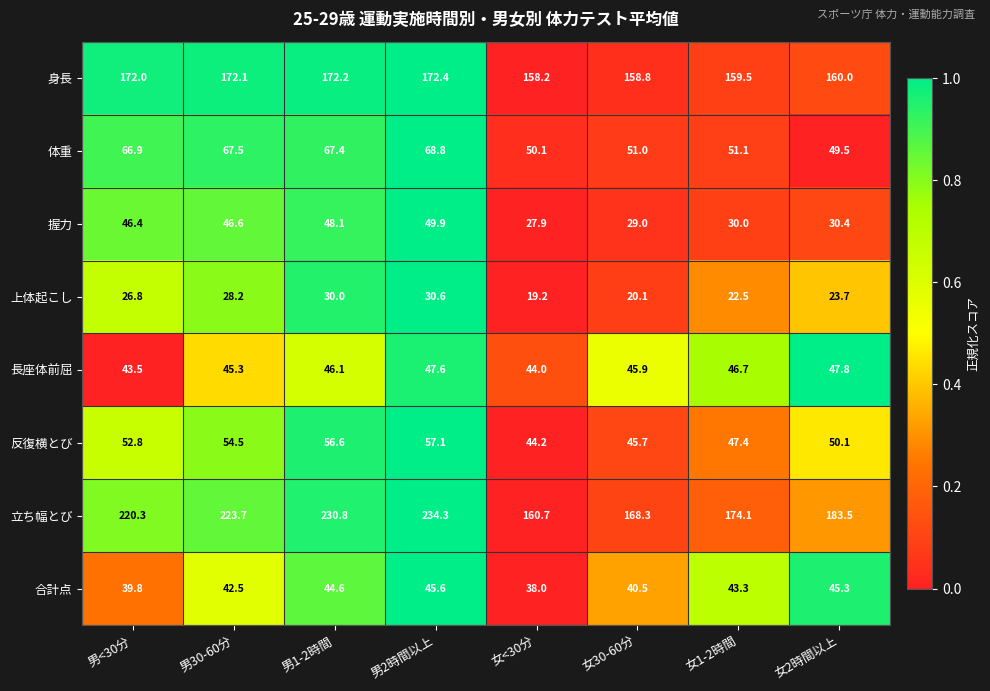

True or false: 長座体前屈 has a value of 9.9 at 男2時間以上.

False